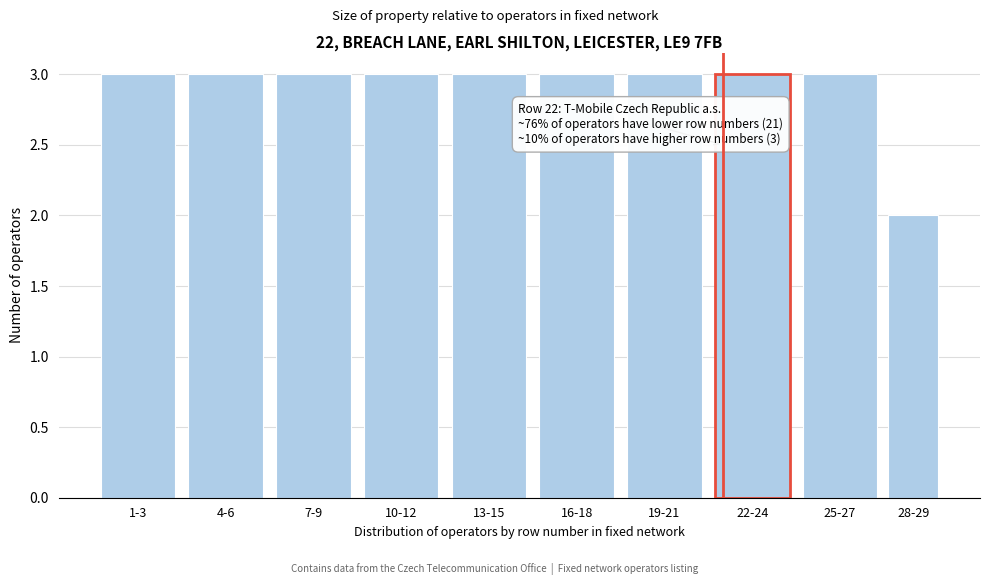

Reading left to right, transcribe all the data shown in this chart.

1-3=3	4-6=3	7-9=3	10-12=3	13-15=3	16-18=3	19-21=3	22-24=3	25-27=3	28-29=2